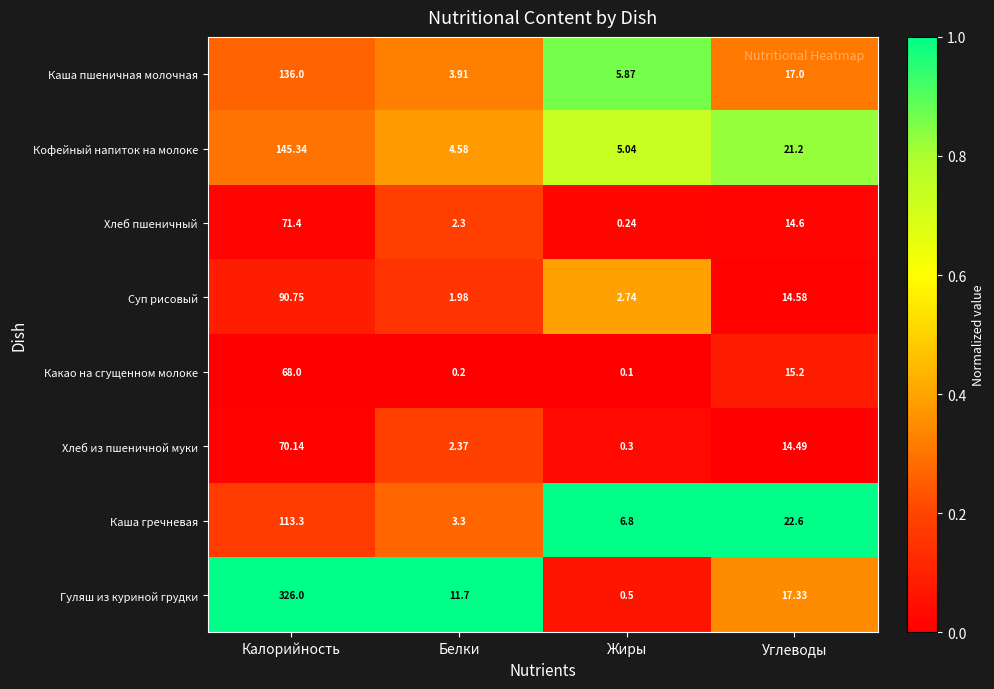

At Белки, list the series in order from largest to smallest.

Гуляш из куриной грудки, Кофейный напиток на молоке, Каша пшеничная молочная, Каша гречневая, Хлеб из пшеничной муки, Хлеб пшеничный, Суп рисовый, Какао на сгущенном молоке